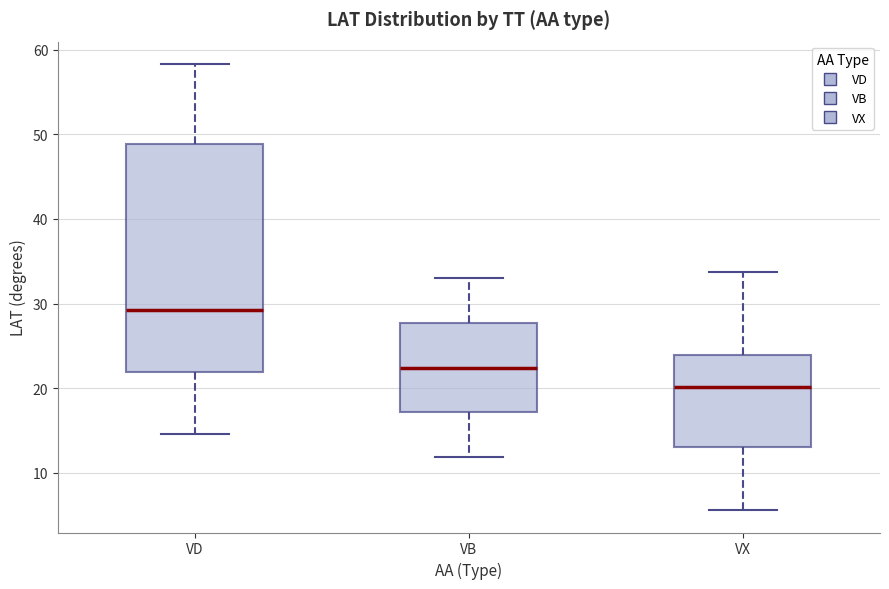

Reading left to right, read every box against the y-axis: the position of its median line, the range the box covers, and the ends of its whiskers. The values are not printed on the chart, so give them approximately, as read against the axis.

VD: median 29, box 22 to 49, whiskers 15 to 58
VB: median 22, box 17 to 28, whiskers 12 to 33
VX: median 20, box 13 to 24, whiskers 6 to 34